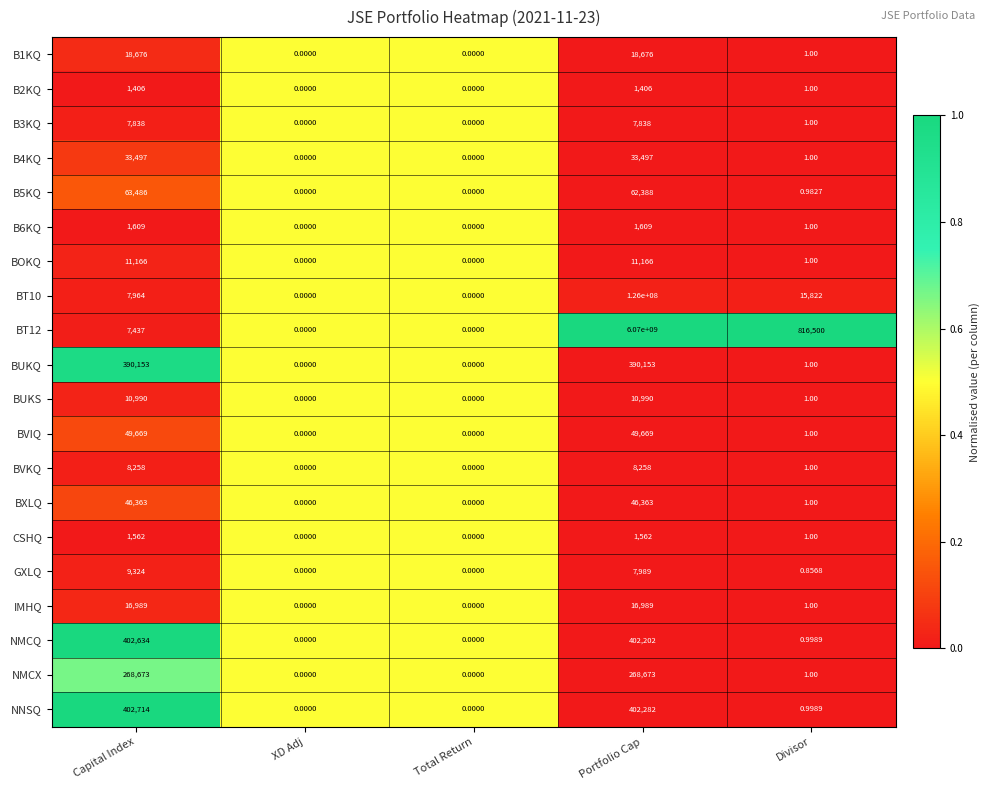

Is the value of GXLQ at Capital Index greater than the value of BUKS at Capital Index?

No